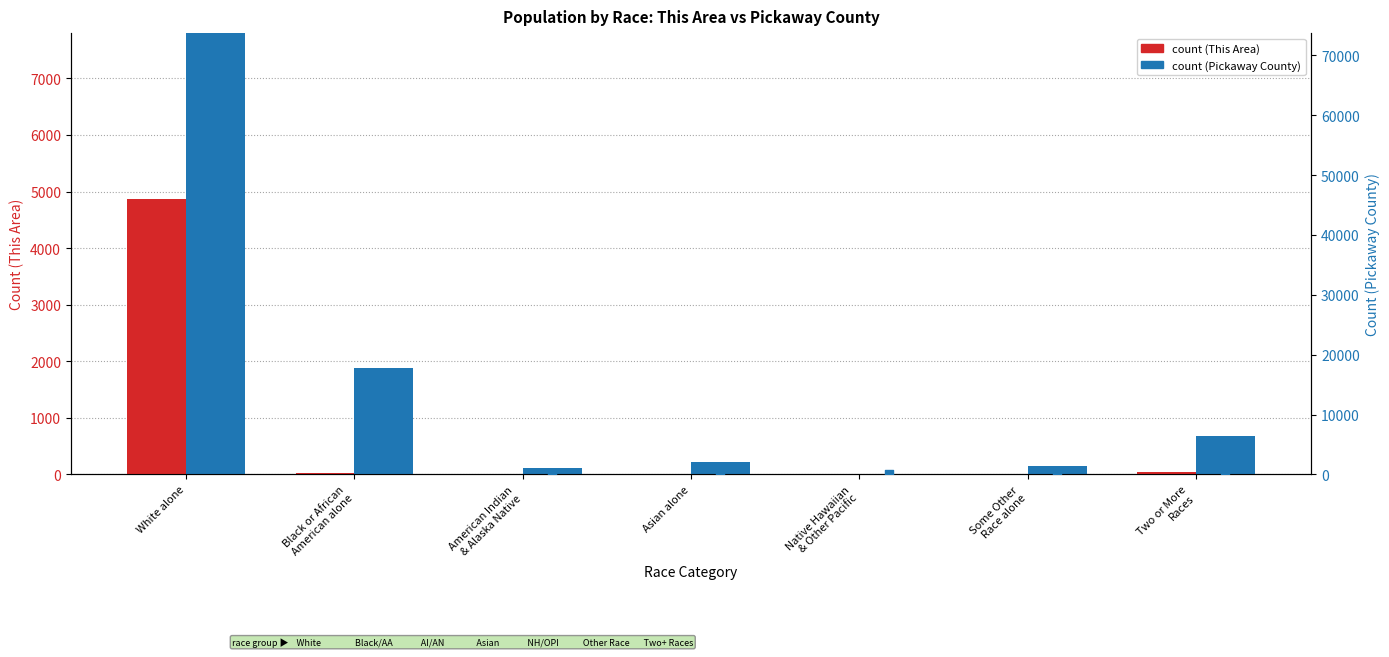

Which series reaches the minimum Y coordinate?

This Area